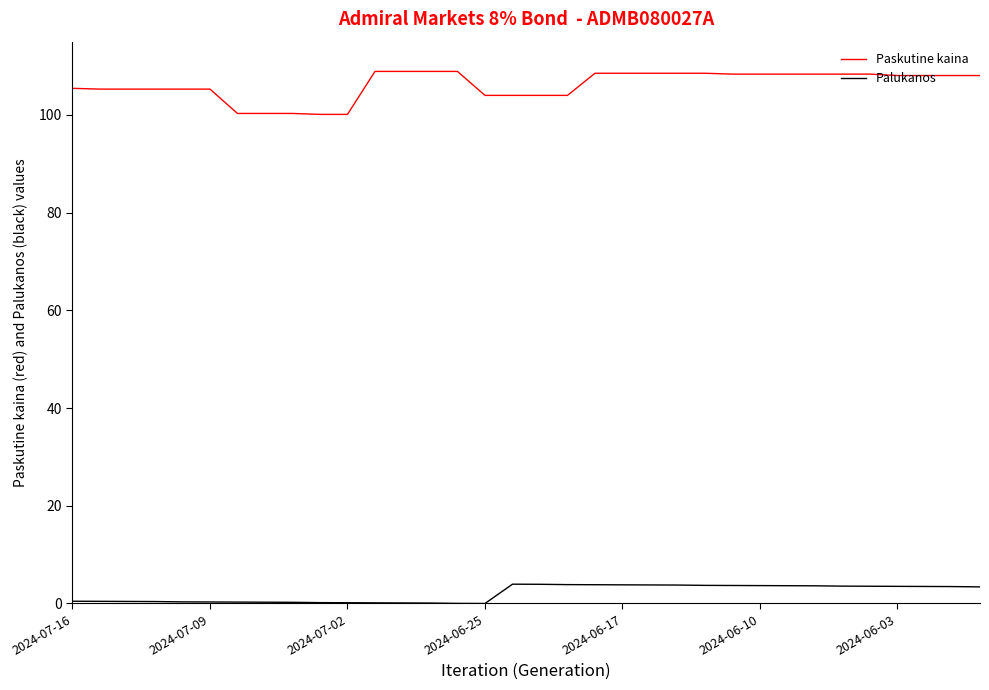

Which series has the largest total across all categories?

Paskutine kaina